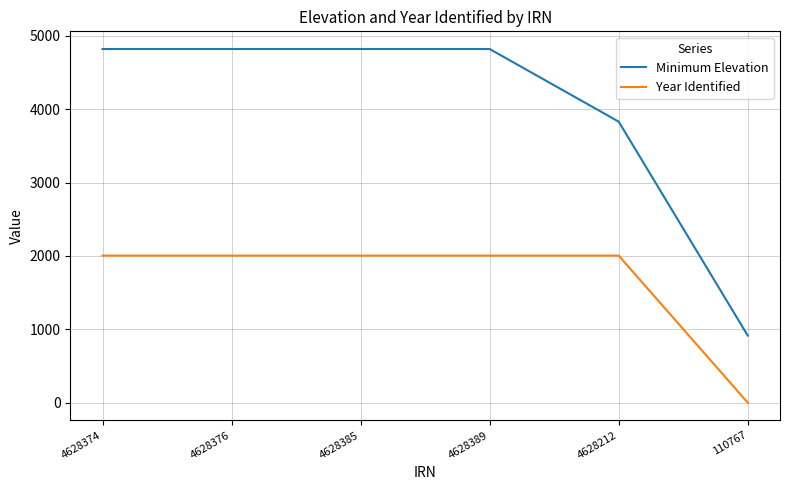

What position from the left is 110767?

6